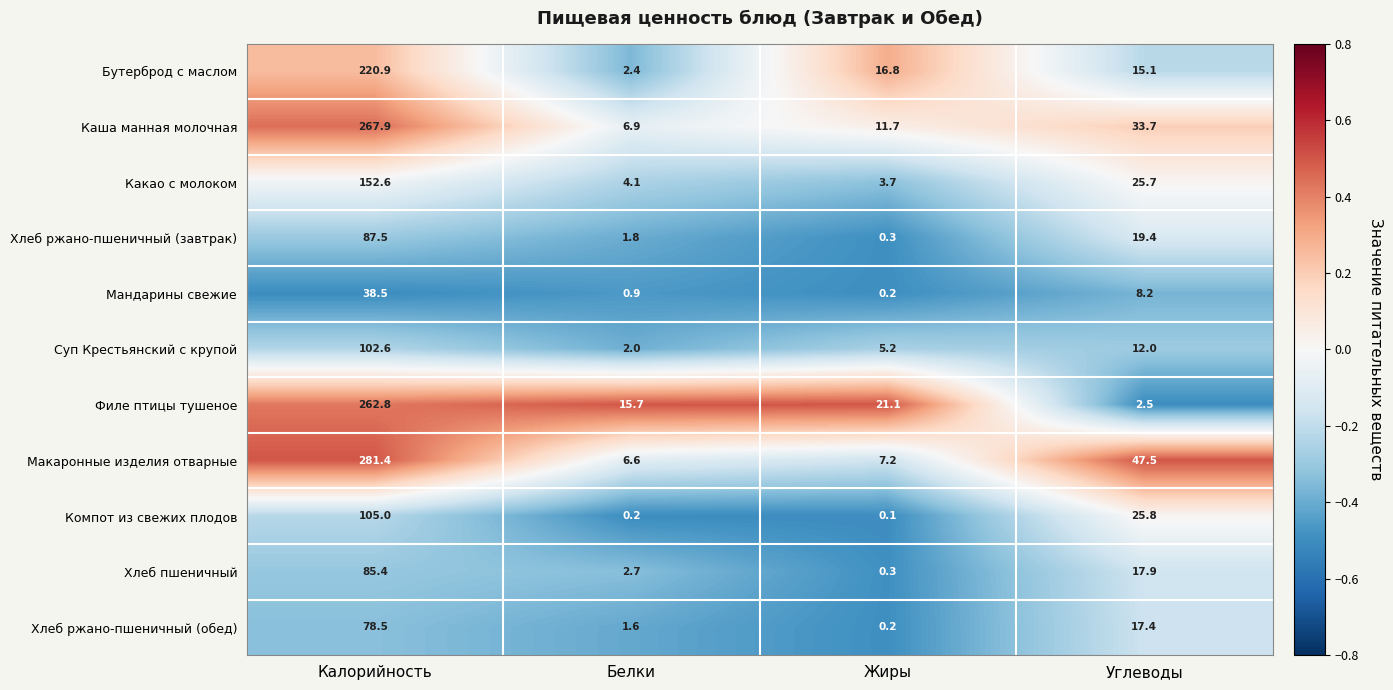

At which category is the sum across all series the highest?

Калорийность